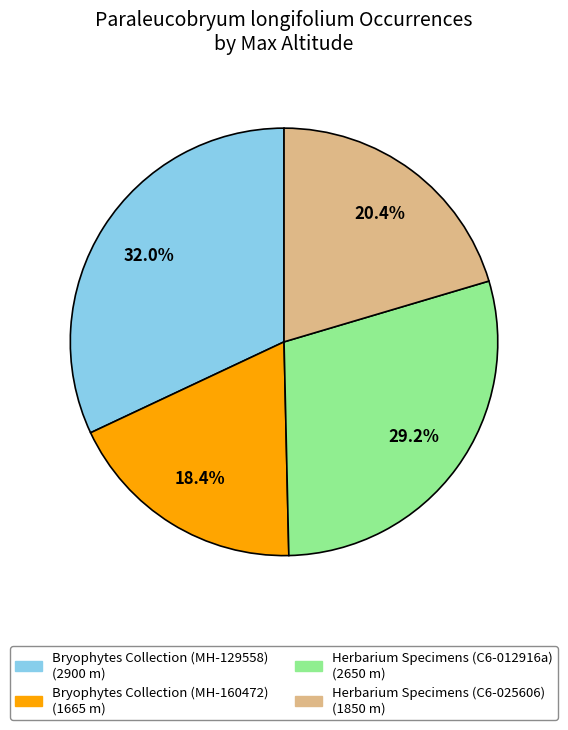

Is Herbarium Specimens (C6-012916a) the majority of the pie?

No